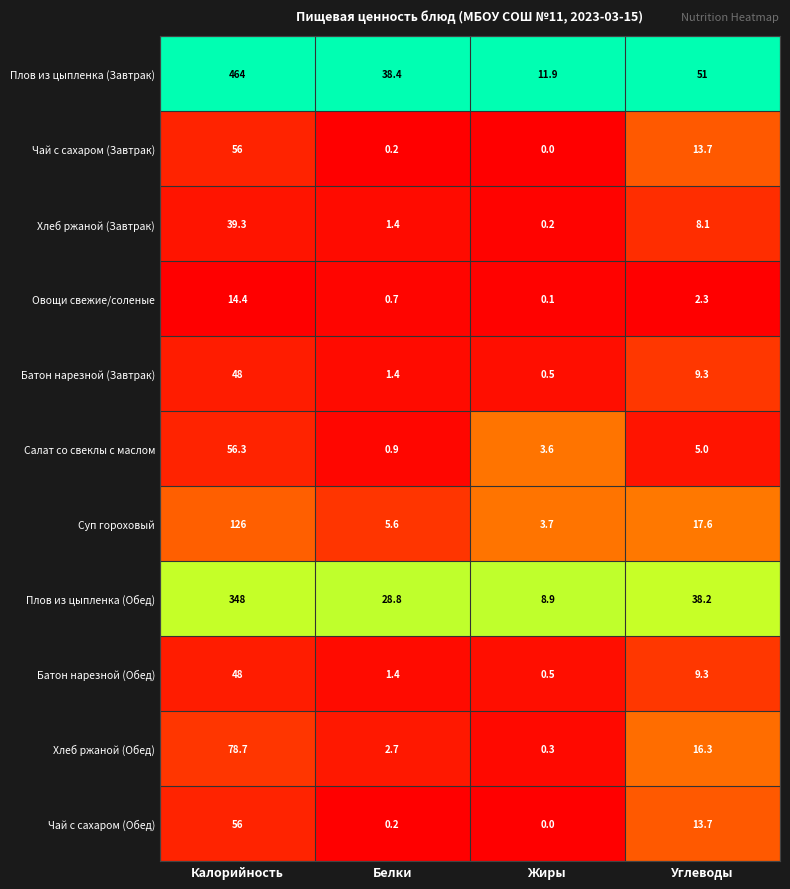

What is the total value across all series at Углеводы?

184.5